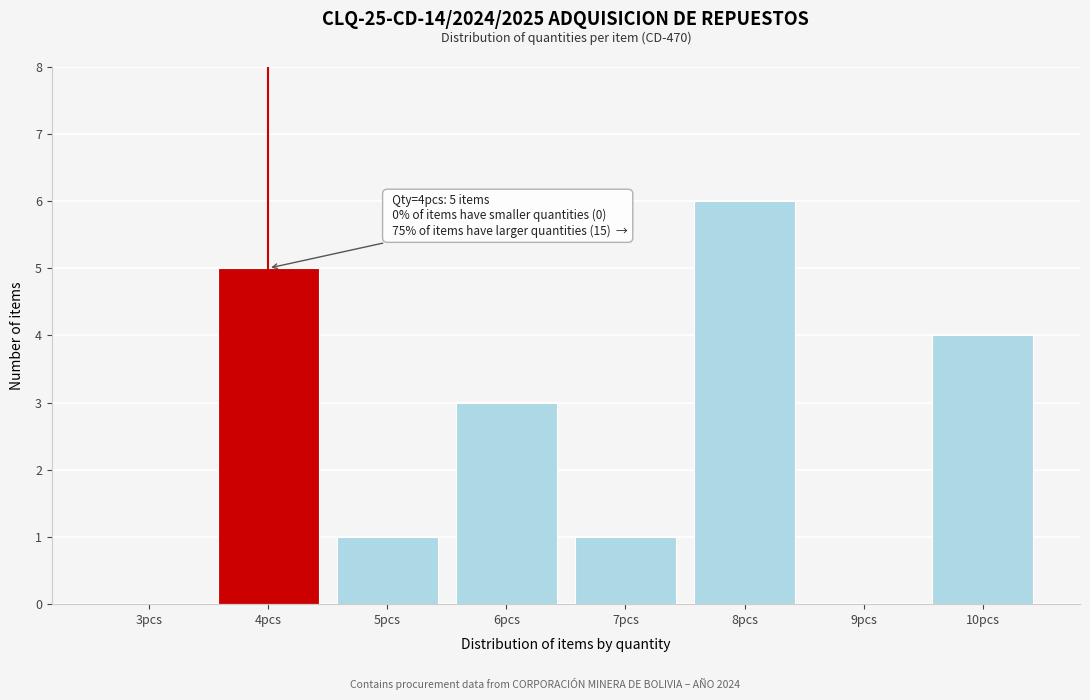

Reading right to left, extract all data points from this chart.

10pcs=4	9pcs=0	8pcs=6	7pcs=1	6pcs=3	5pcs=1	4pcs=5	3pcs=0